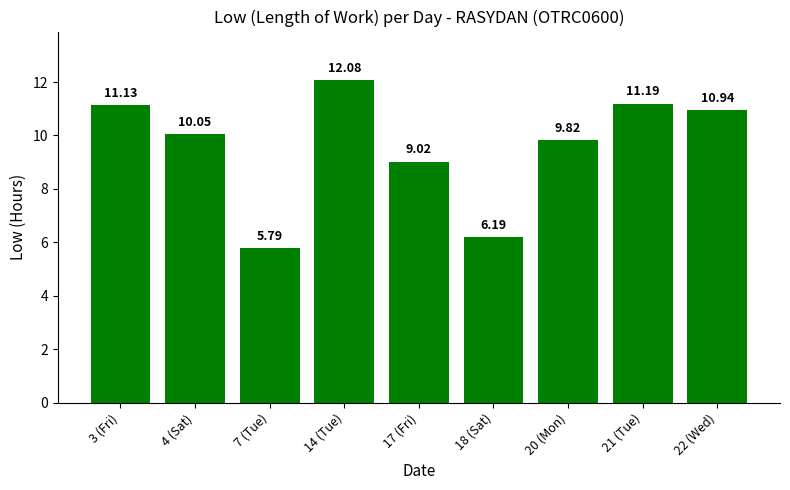

What is the value of the 1st bar from the left?

11.1